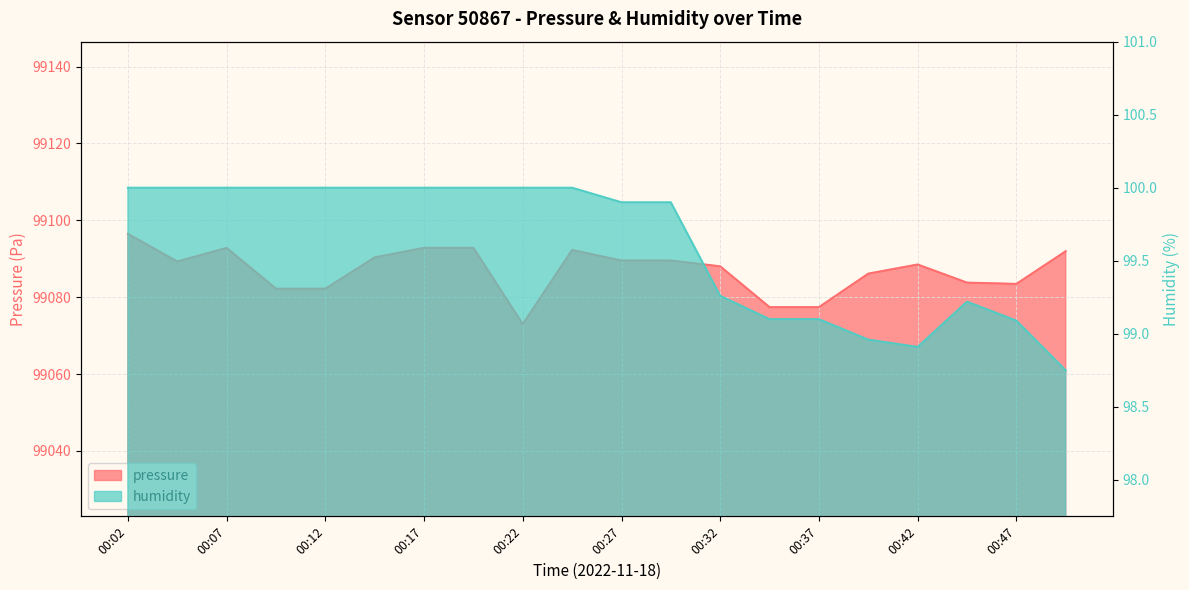

True or false: humidity and pressure intersect in this chart.

False